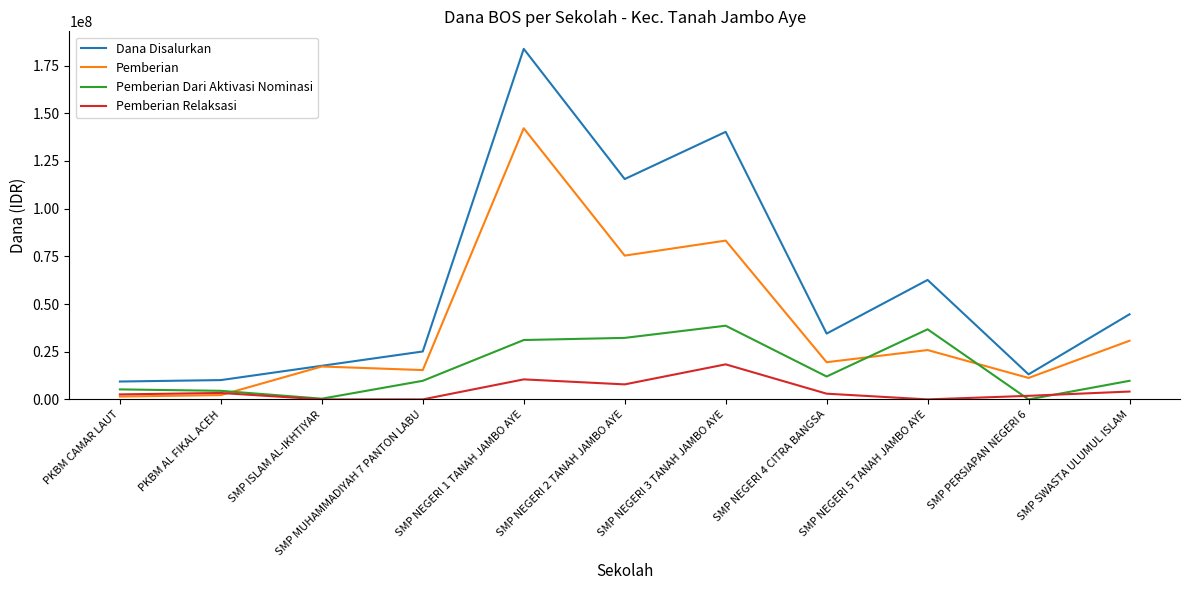

What is the difference between the highest and lowest values at SMP NEGERI 3 TANAH JAMBO AYE?

121875000